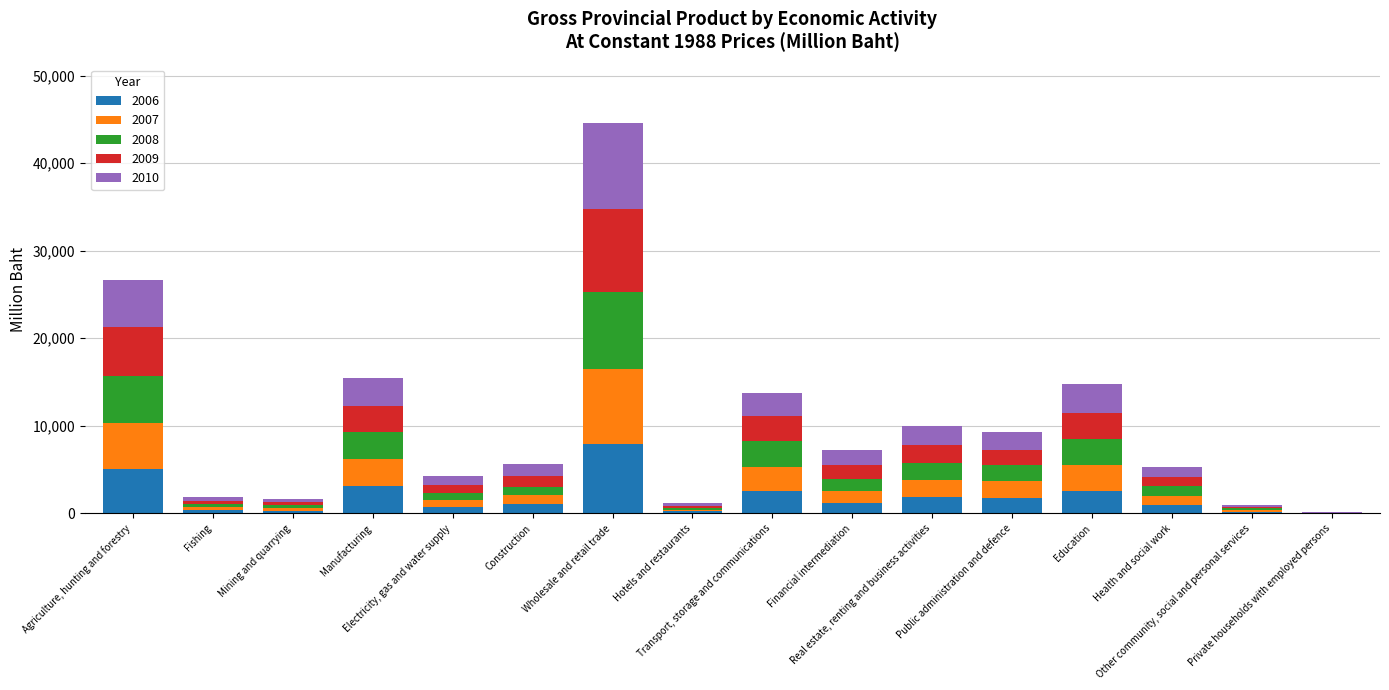

What is the maximum value for 2006?

7938.3